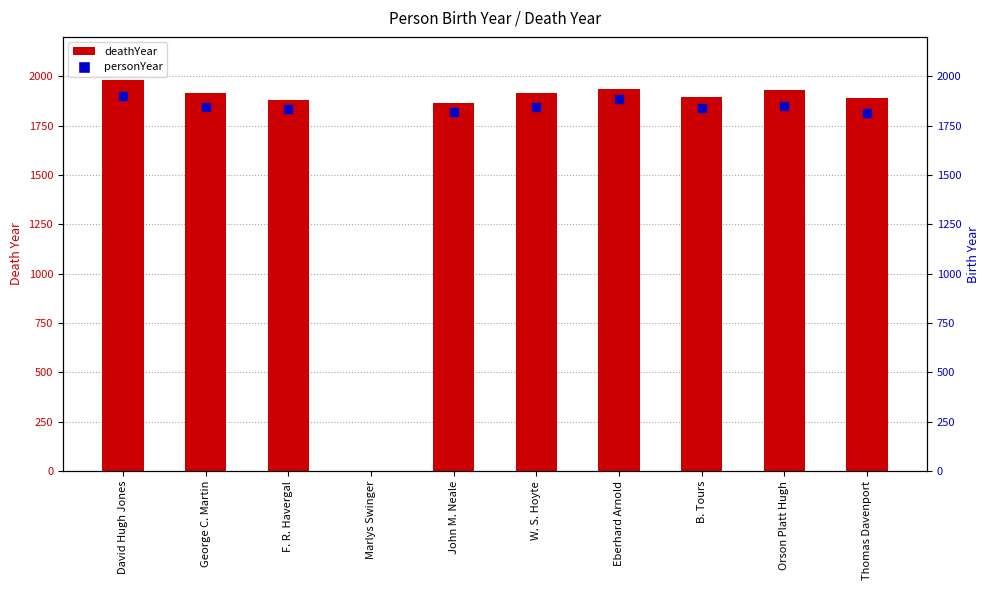

At which category is the sum across all series the highest?

David Hugh Jones